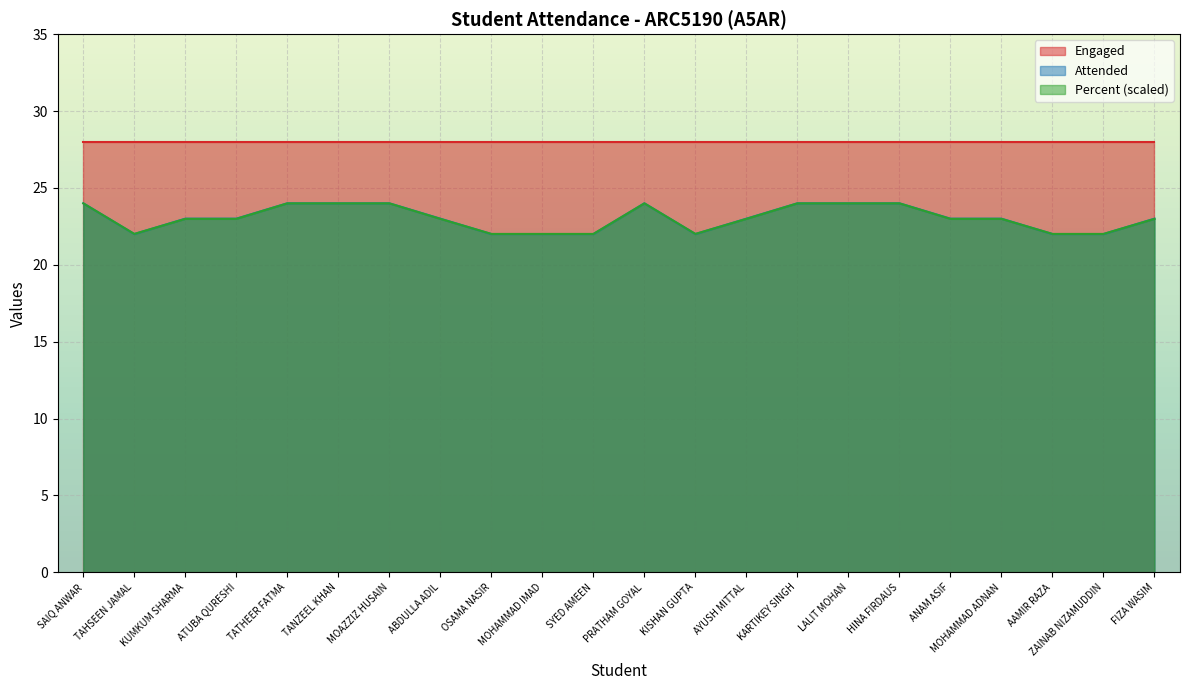

Which category has the highest value in the Percent series?

SAIQ ANWAR